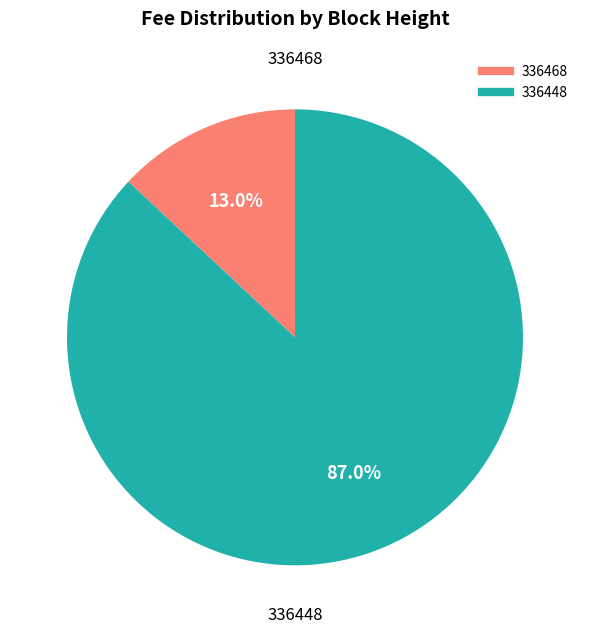

Combined, do 336468 and 336448 account for over 50%?

Yes